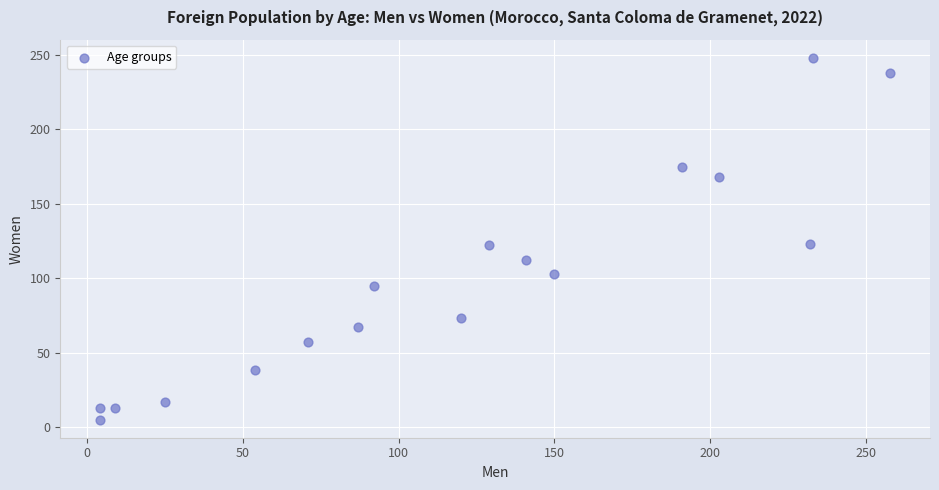

What is the range of Y values (max minus min)?

243